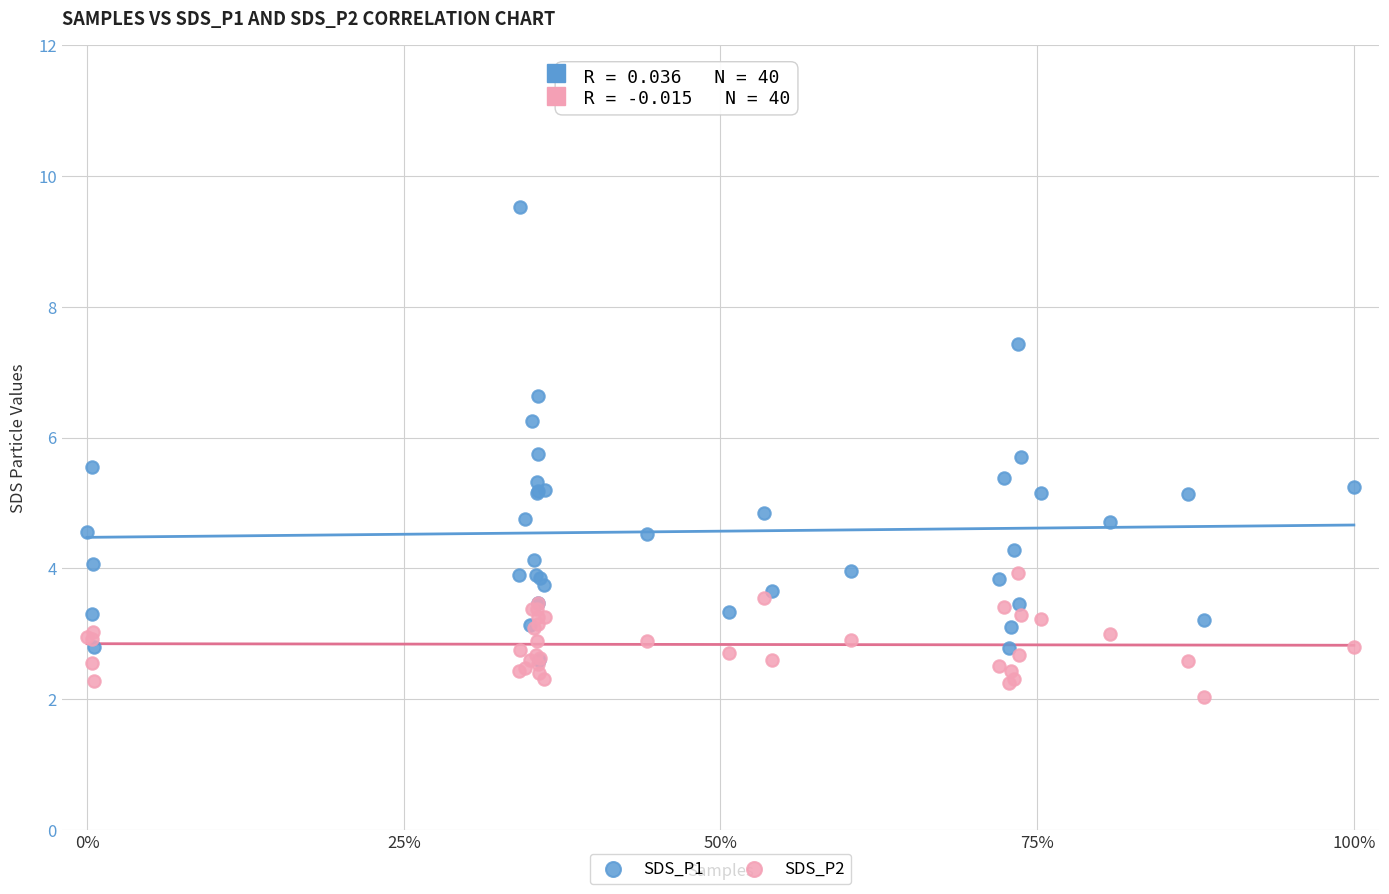

Which series has the widest spread of Y values?

SDS_P1